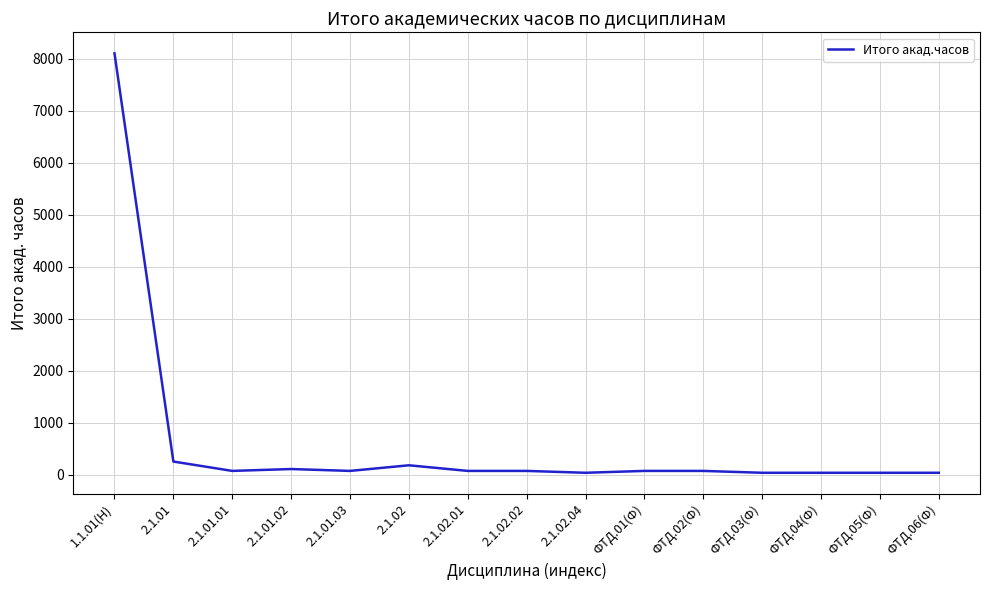

The value at 1.1.01(Н) is 5668. True or false?

False